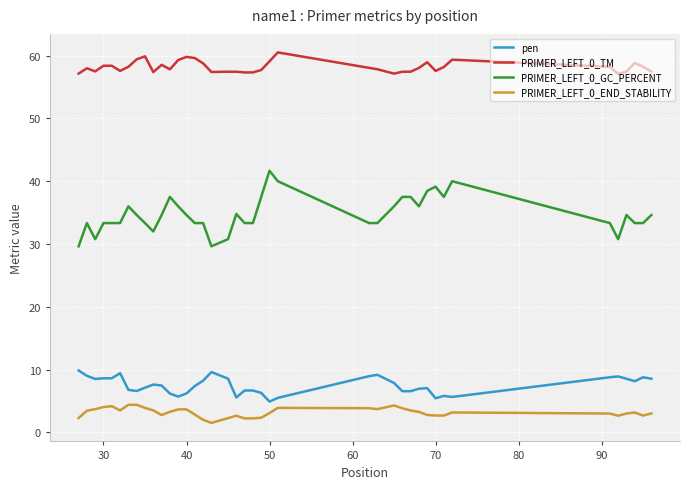

True or false: pen and PRIMER_LEFT_0_END_STABILITY cross at least once.

False